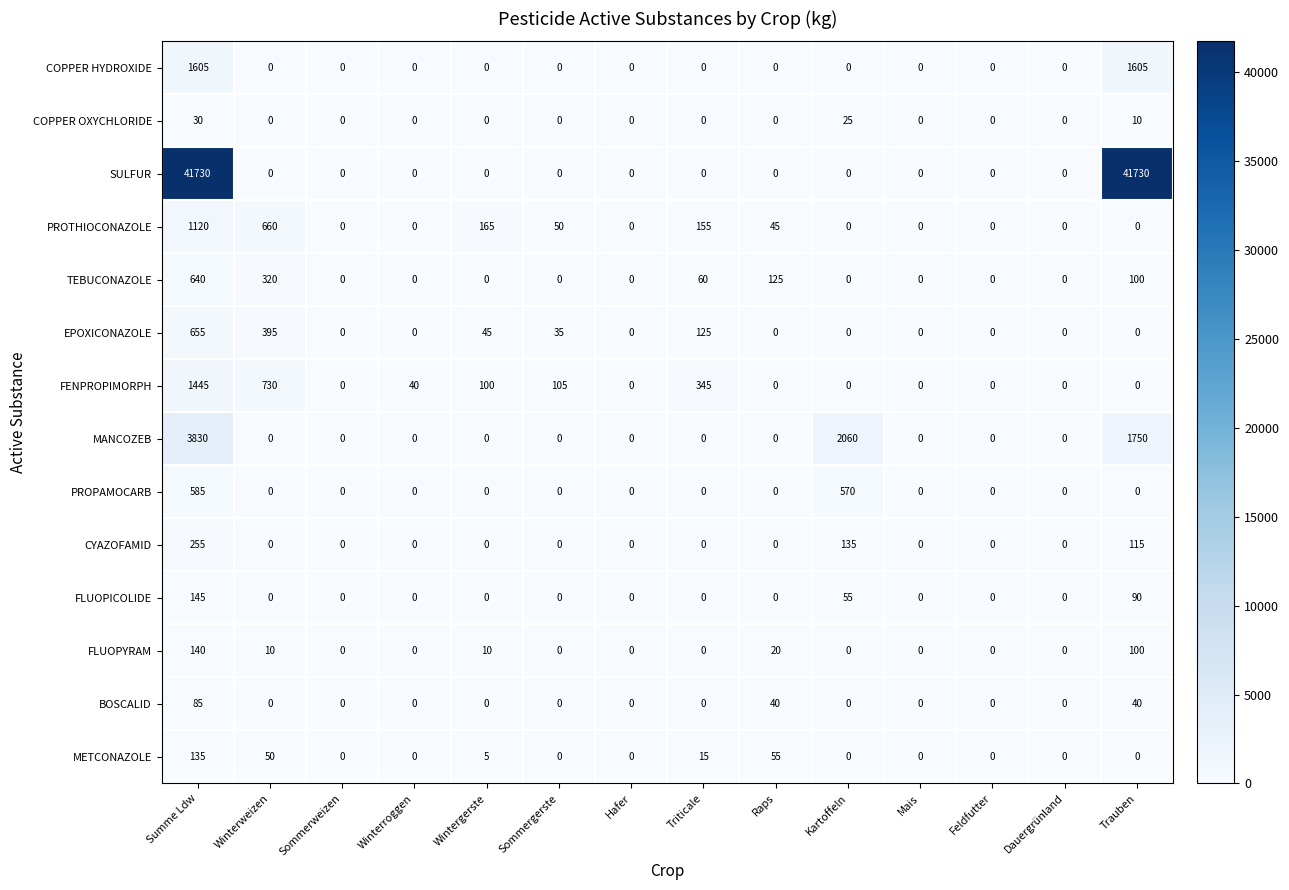

What is the difference between the highest and lowest values at Winterweizen?

730